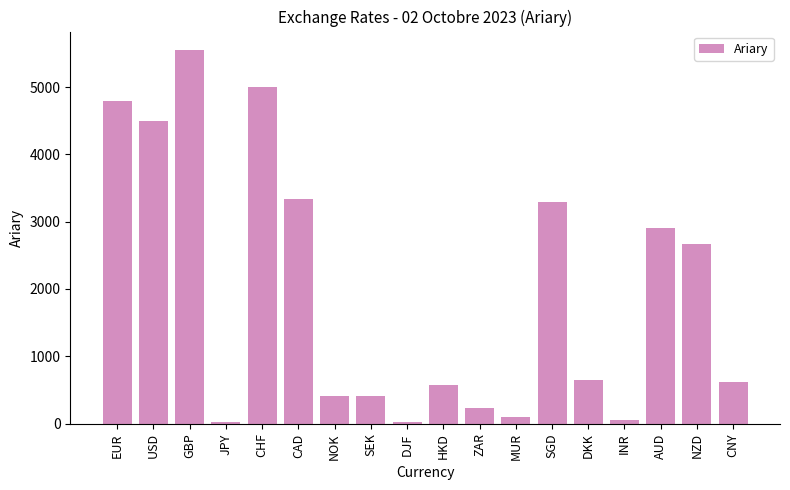

What is the difference between the second highest and minimum values?

4969.4